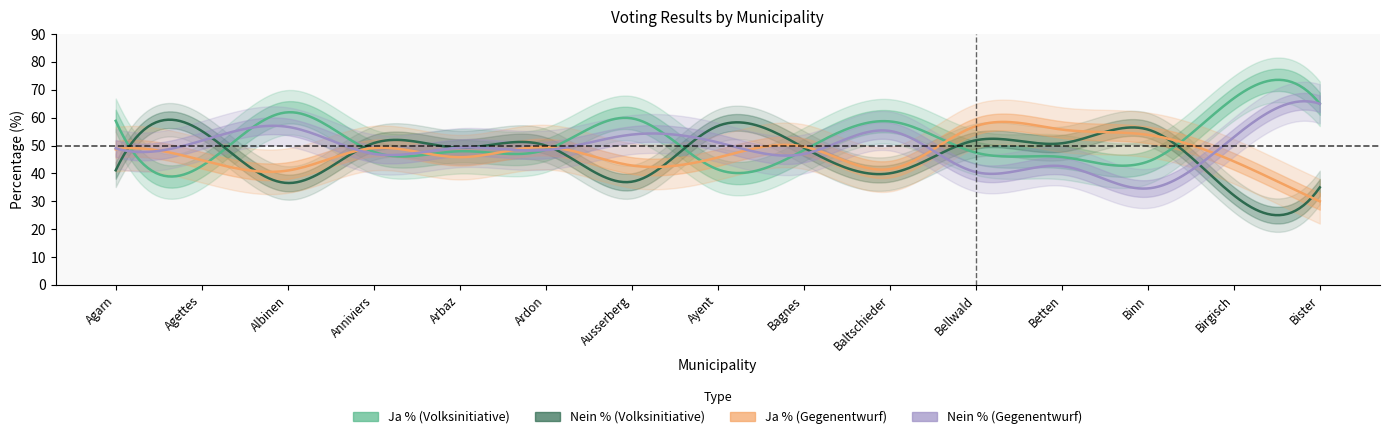

What is the sum of all Nein % (Gegenentwurf) values?

745.2